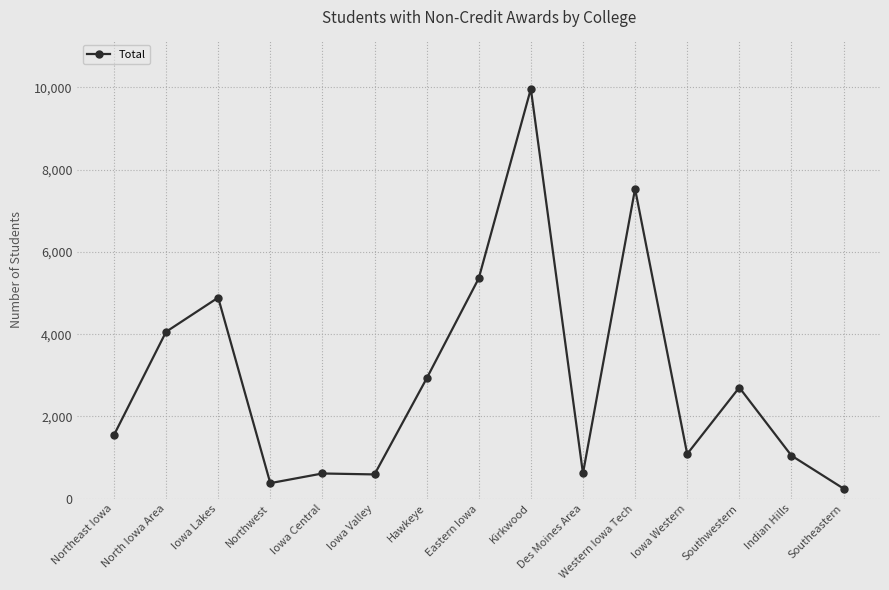

True or false: there are more than 1 points higher than both neighbors.

True